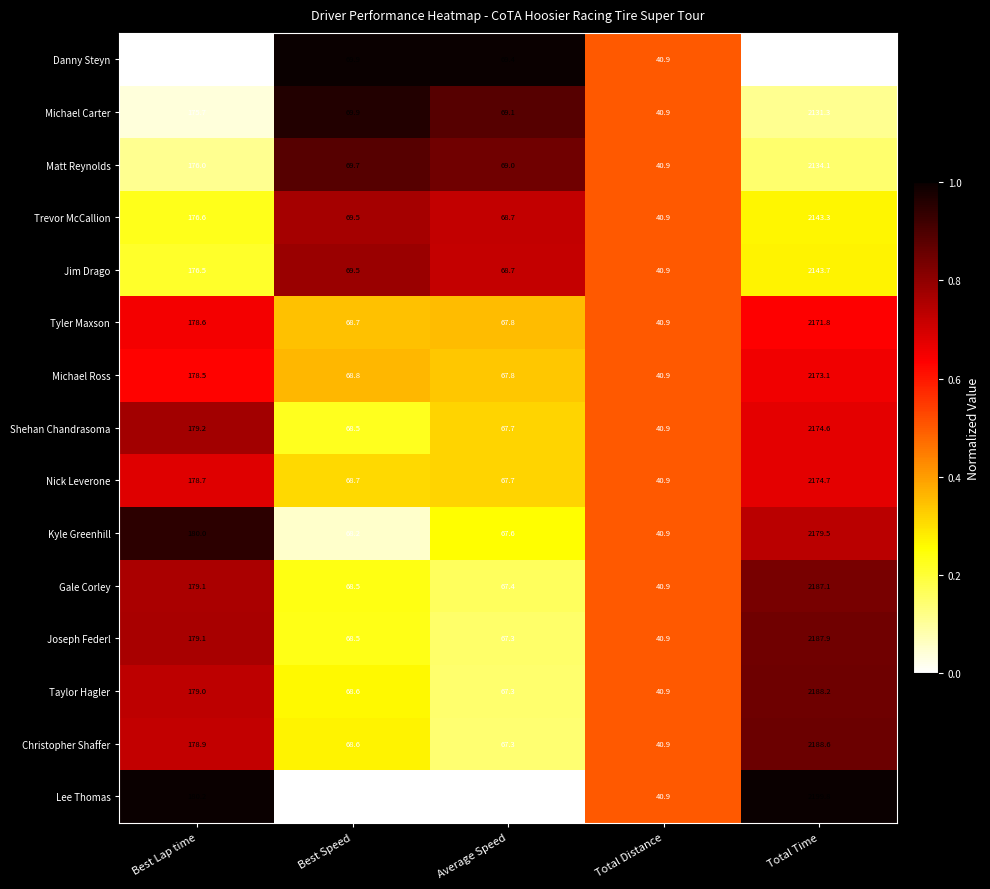

Which series has the widest spread of values?

Lee Thomas